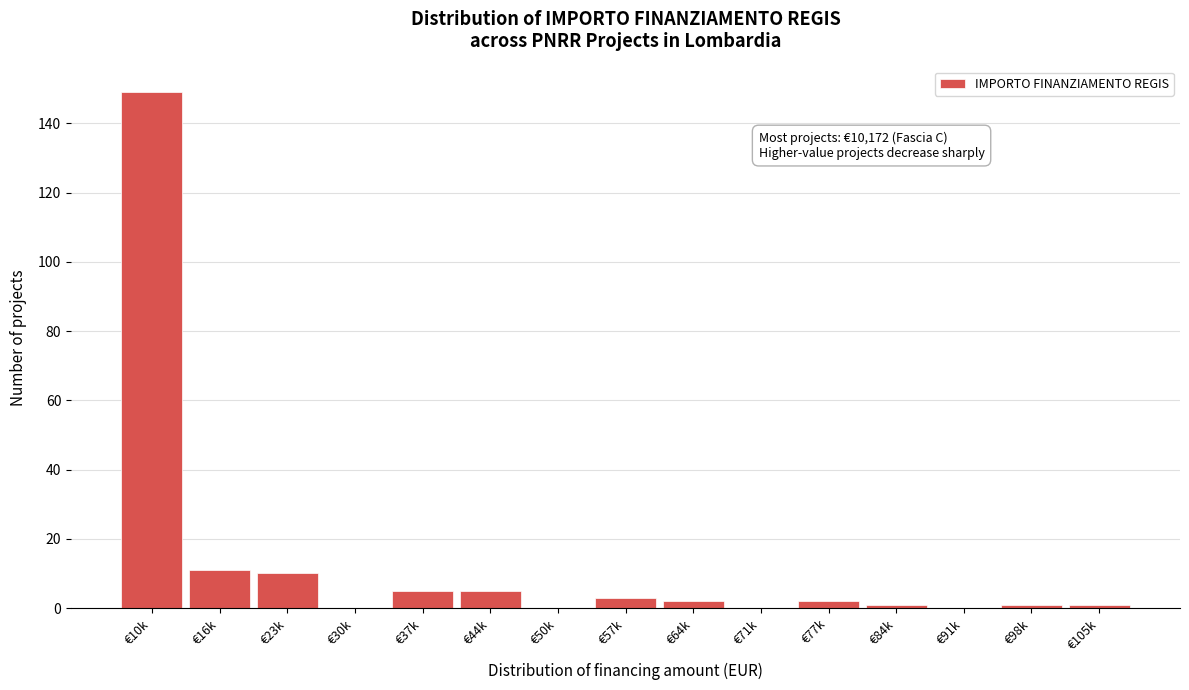

Reading left to right, what are all the values shown in this chart?

€10k=149	€16k=11	€23k=10	€30k=0	€37k=5	€44k=5	€50k=0	€57k=3	€64k=2	€71k=0	€77k=2	€84k=1	€91k=0	€98k=1	€105k=1